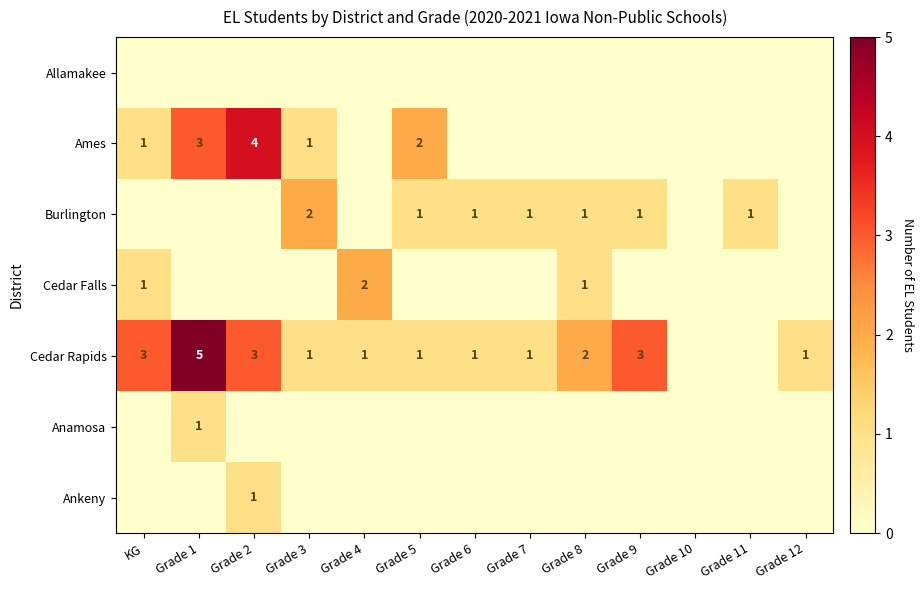

The value of Cedar Rapids at Grade 7 is 2. True or false?

False